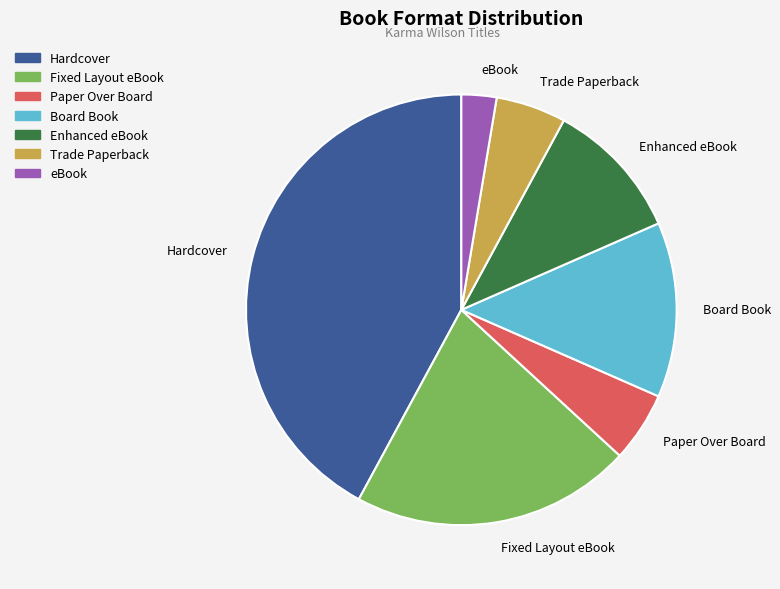

How many slices are in this pie chart?

7